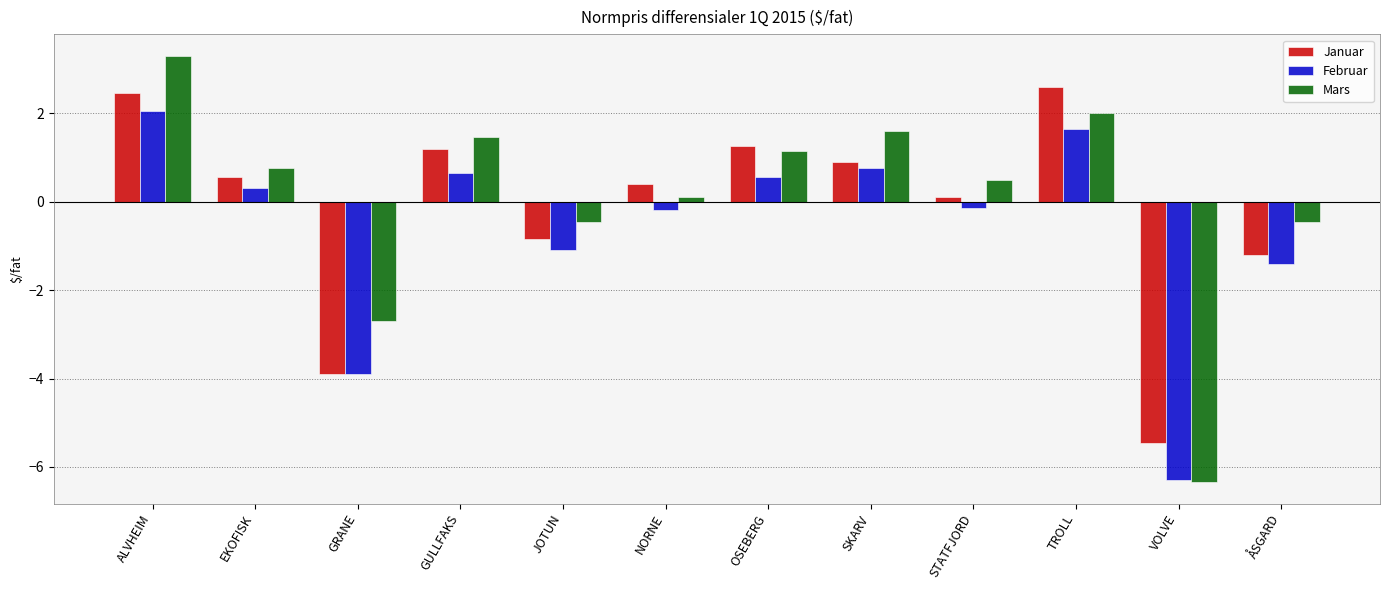

Rank the series by their maximum value, from highest to lowest.

Mars, Januar, Februar